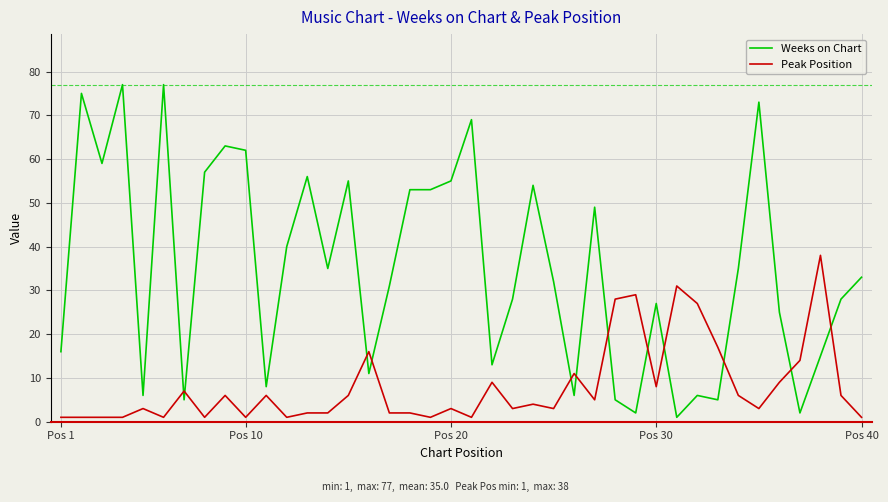

What is the greatest value displayed?

77